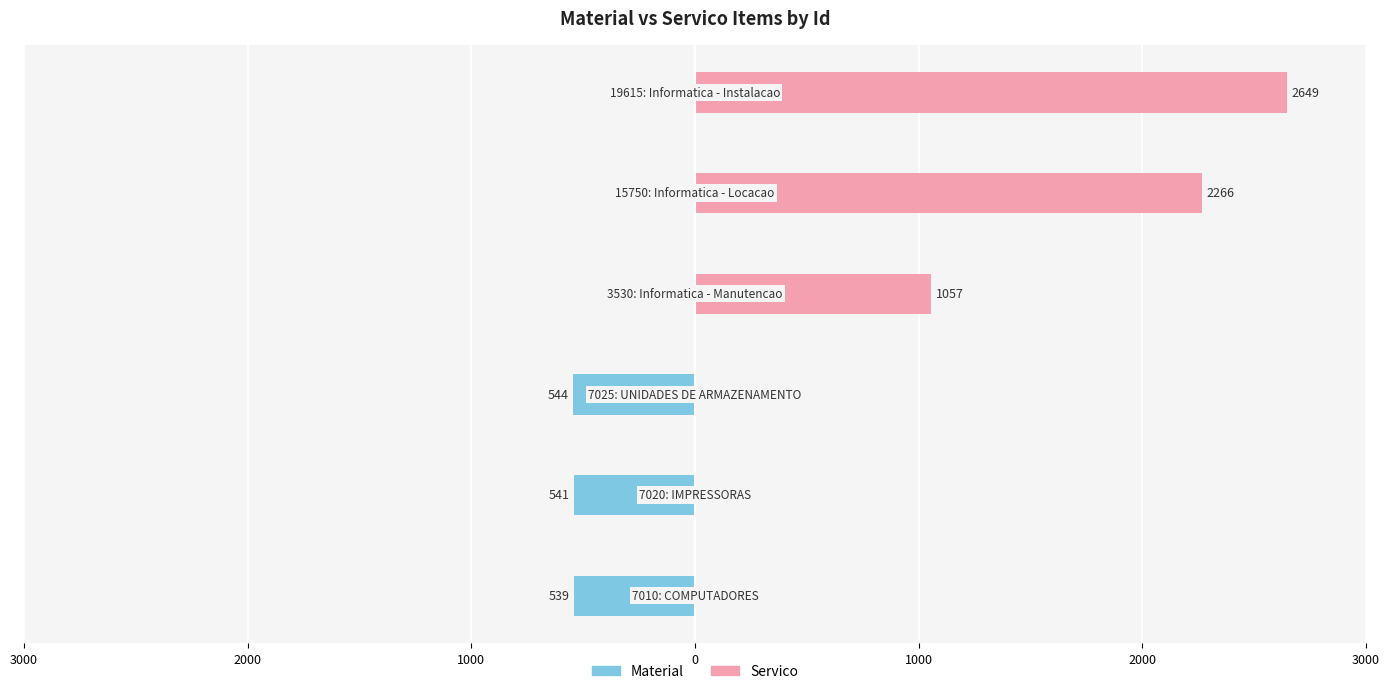

Reading left to right, transcribe all the data shown in this chart.

Material: -539	-541	-544	0	0	0
Servico: 0	0	0	1057	2266	2649